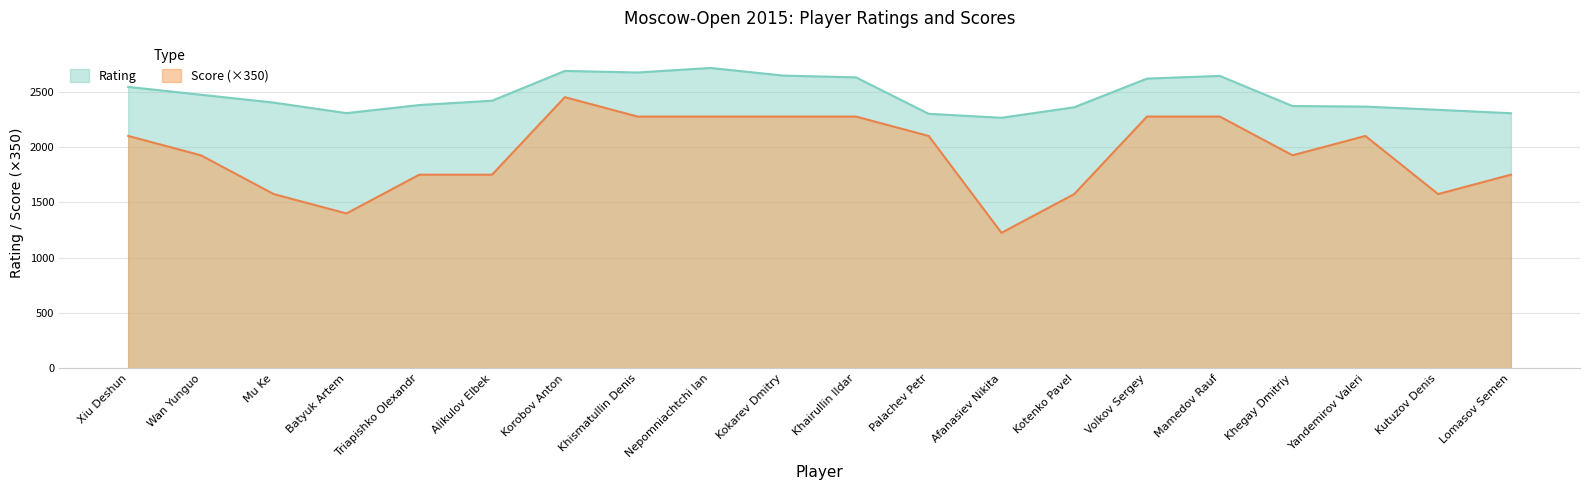

At how many categories does at least one series exceed 2515?

8